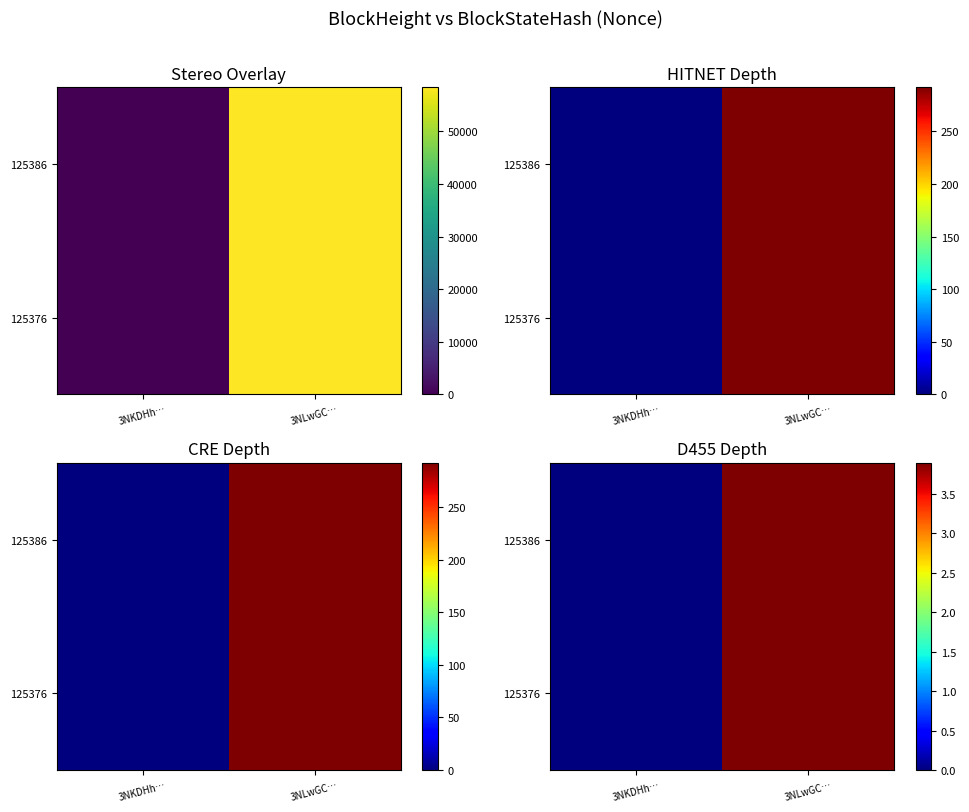

Count the number of data series in this chart.

2